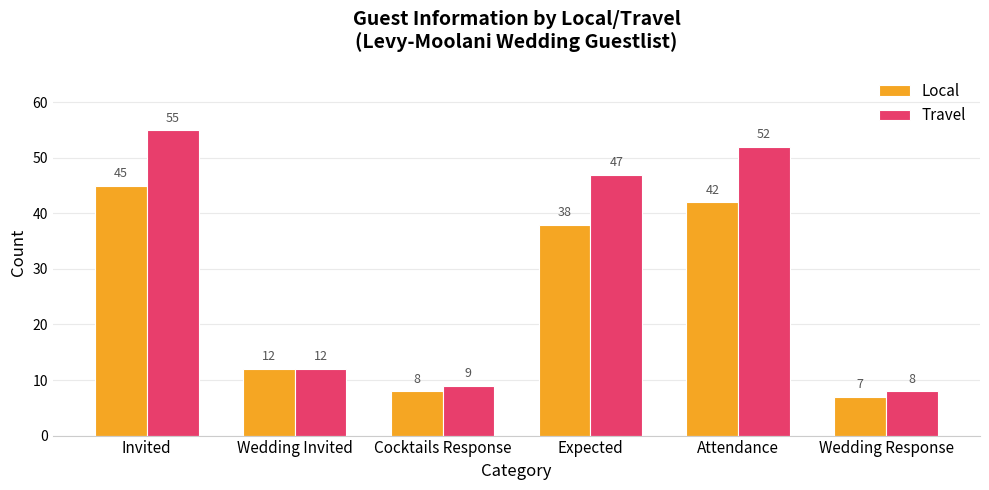

Reading left to right, list all the values displayed in this chart.

Local: Invited=45	Wedding Invited=12	Cocktails Response=8	Expected=38	Attendance=42	Wedding Response=7
Travel: Invited=55	Wedding Invited=12	Cocktails Response=9	Expected=47	Attendance=52	Wedding Response=8